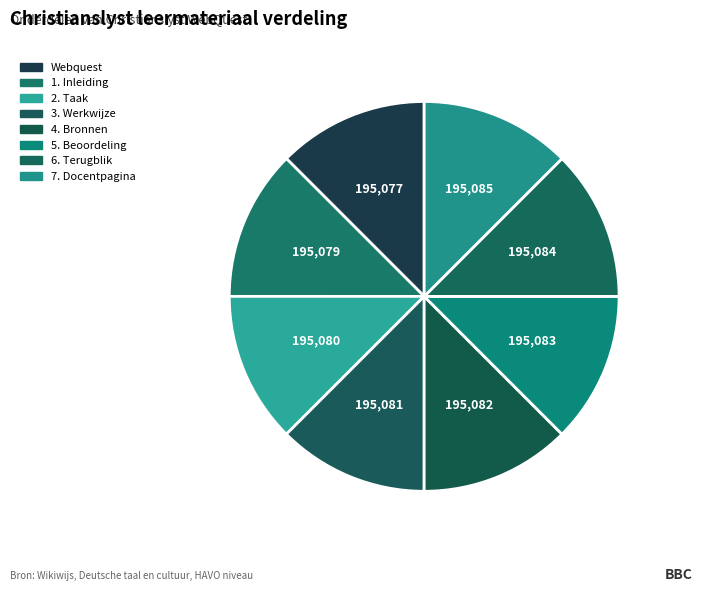

Which slice is the smallest?

Webquest